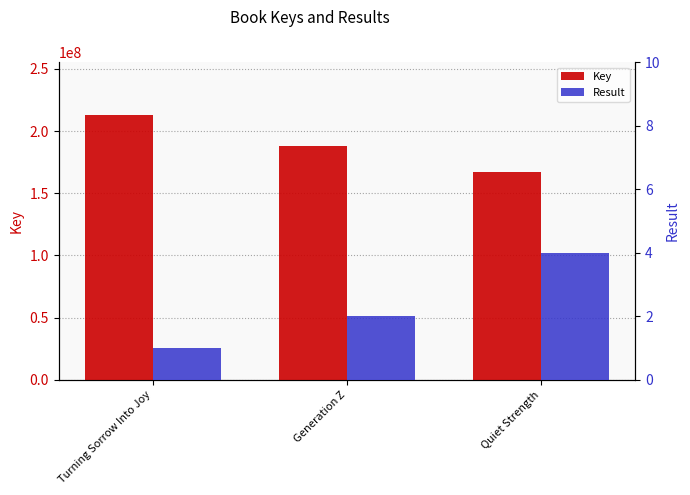

Reading left to right, extract all data points from this chart.

Key: Turning Sorrow Into Joy=212881586	Generation Z=187723574	Quiet Strength=167254623
Result: Turning Sorrow Into Joy=1	Generation Z=2	Quiet Strength=4